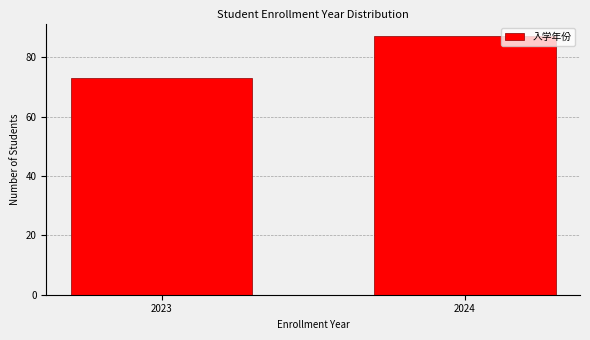

Reading left to right, what are all the values shown in this chart?

73	87